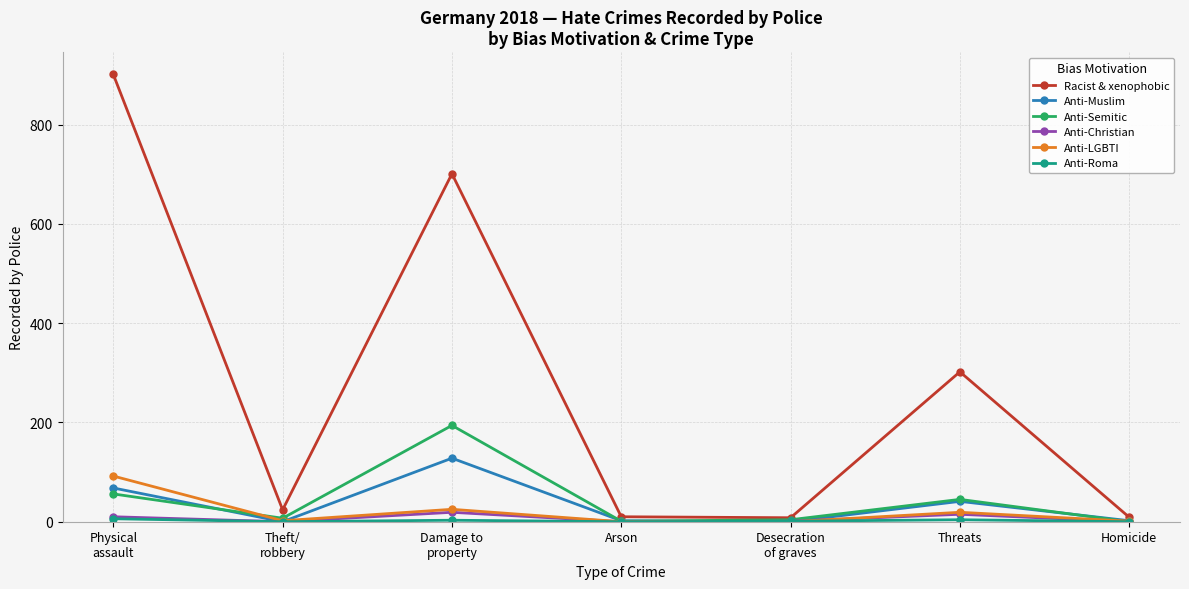

Which series has the widest spread of values?

Racist & xenophobic